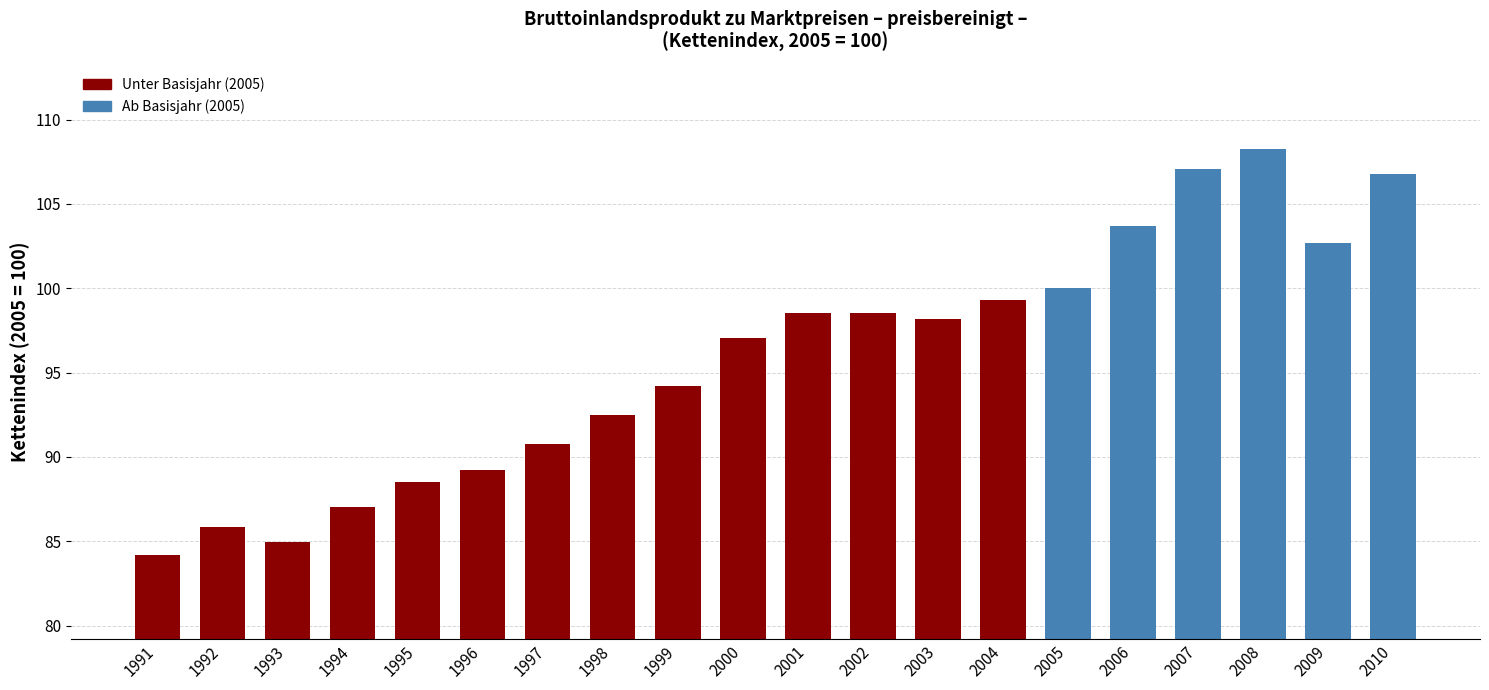

Does the chart contain stacked bars?

No